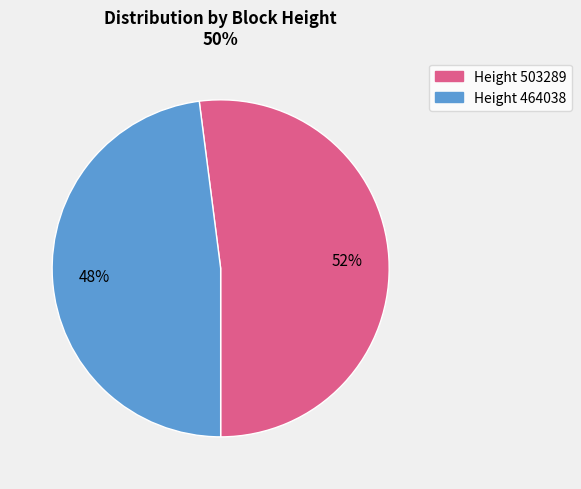

Does any single category account for the majority?

Yes